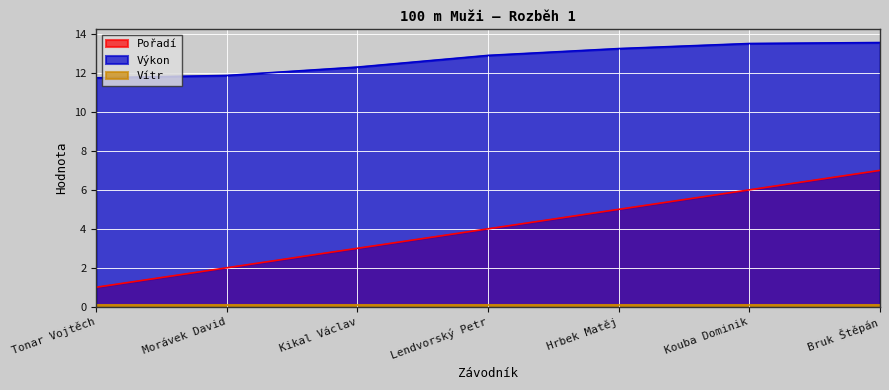

Which label corresponds to the smallest value in the chart?

Tonar Vojtěch